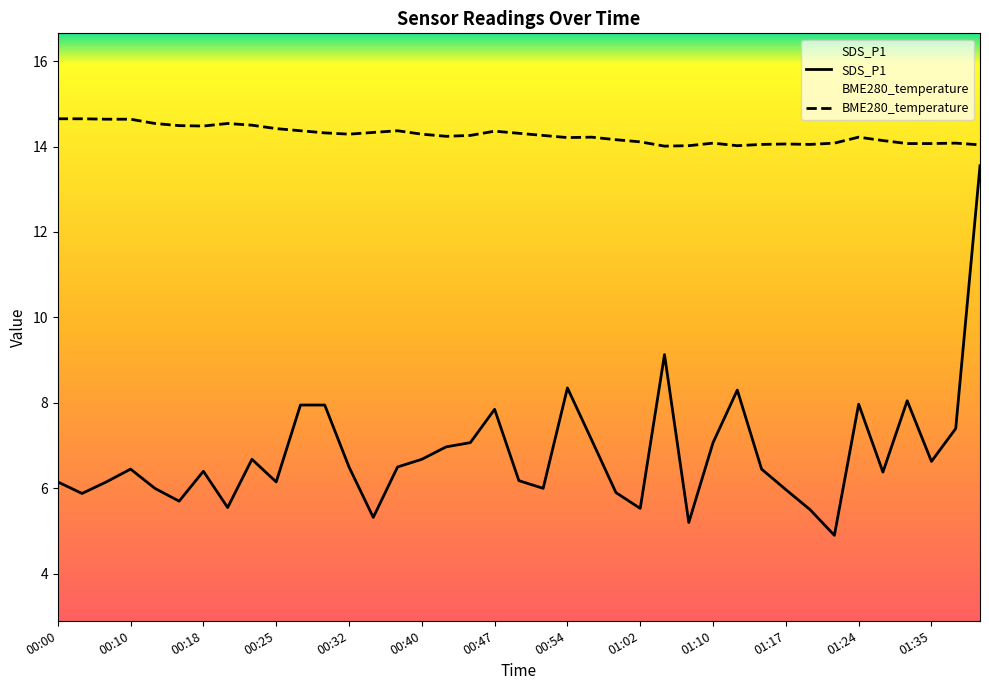

Reading left to right, transcribe all the data shown in this chart.

SDS_P1: 6.2	5.9	6.2	6.5	6.0	5.7	6.4	5.5	6.7	6.2	8.0	8.0	6.5	5.3	6.5	6.7	7.0	7.1	7.8	6.2	6.0	8.3	7.1	5.9	5.5	9.1	5.2	7.1	8.3	6.5	6.0	5.5	4.9	8.0	6.4	8.1	6.6	7.4	13.6
BME280_temperature: 14.7	14.7	14.6	14.6	14.5	14.5	14.5	14.5	14.5	14.4	14.4	14.3	14.3	14.3	14.4	14.3	14.2	14.3	14.4	14.3	14.3	14.2	14.2	14.2	14.1	14.0	14.0	14.1	14.0	14.1	14.1	14.1	14.1	14.2	14.1	14.1	14.1	14.1	14.0